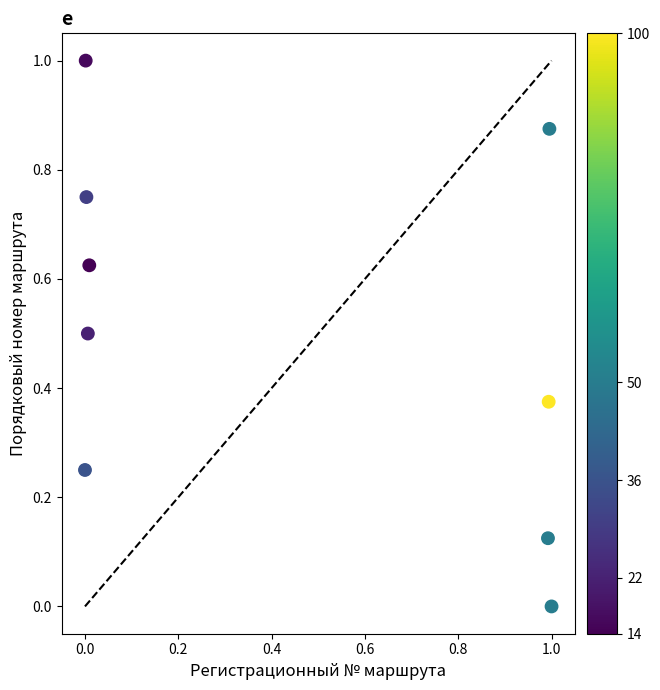

What is the average Y value?

0.5